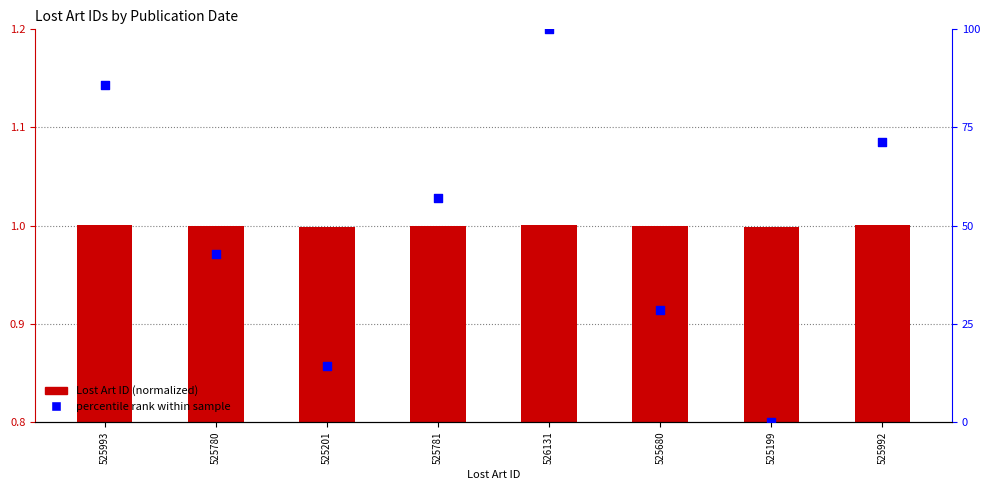

At which category is the sum across all series the highest?

526131